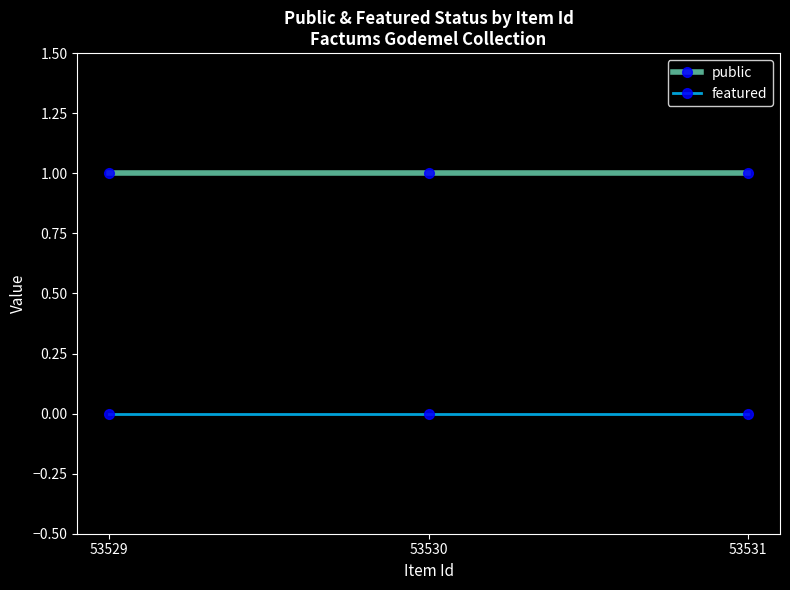

How many lines are shown in the chart?

2